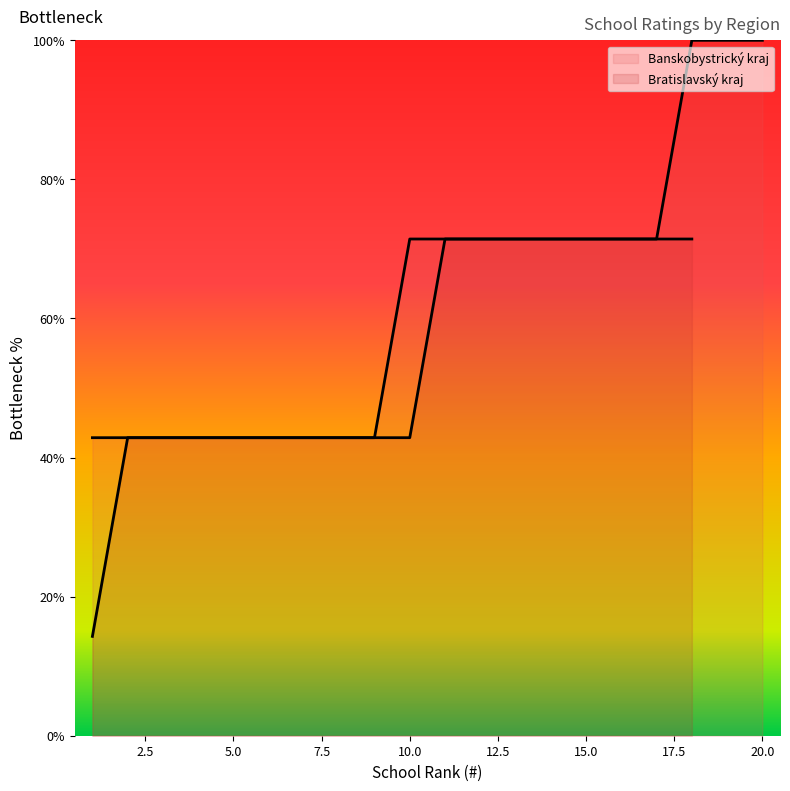

Is it true that the value at 11 is 95.4?

False